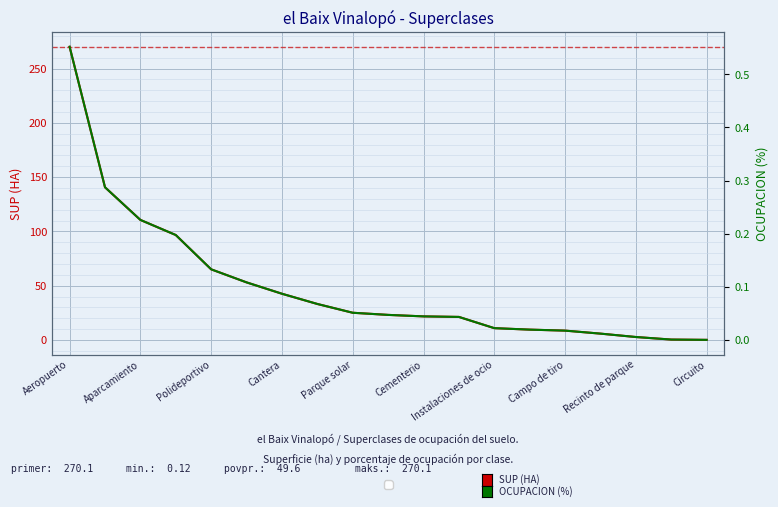

At 17, list the series in order from smallest to largest.

OCUPACION (%), SUP (HA)